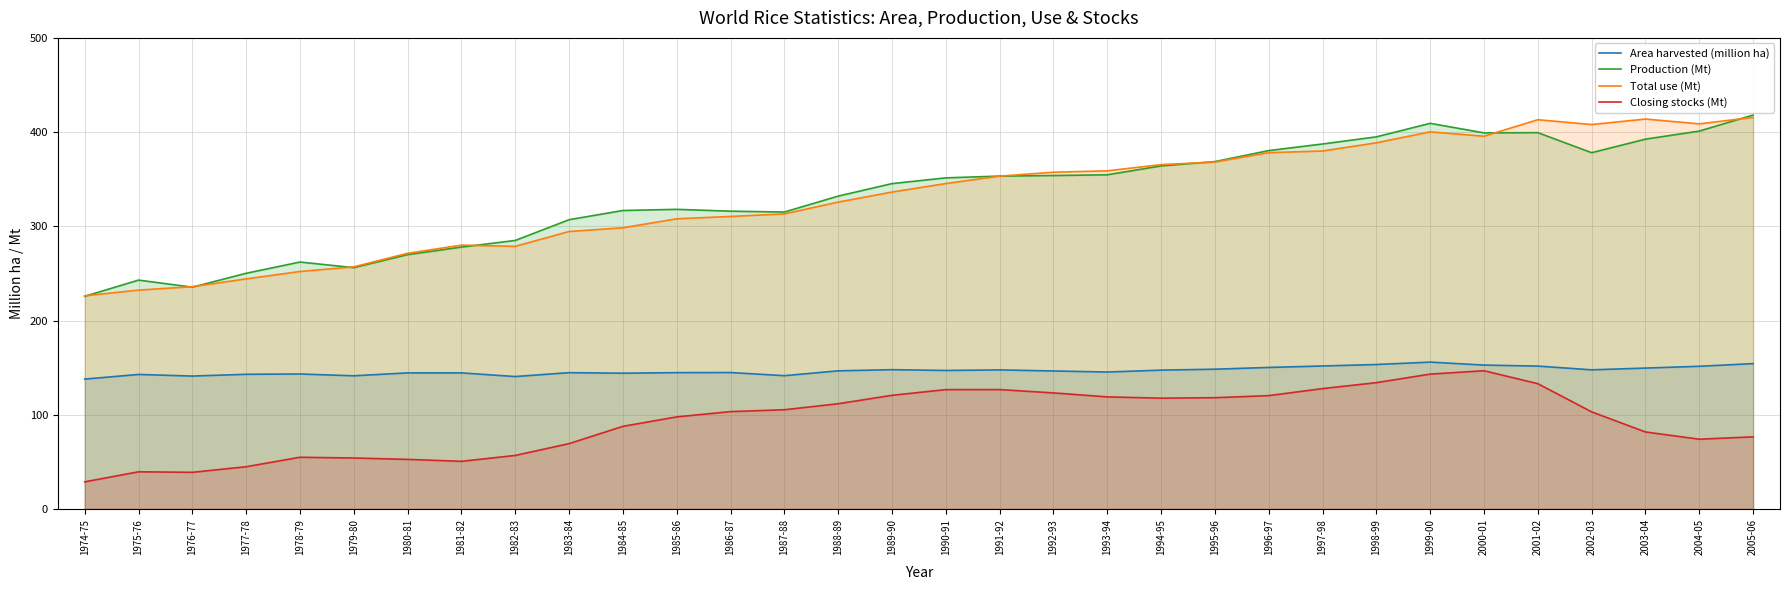

Which series has the largest total across all categories?

Production (Mt)